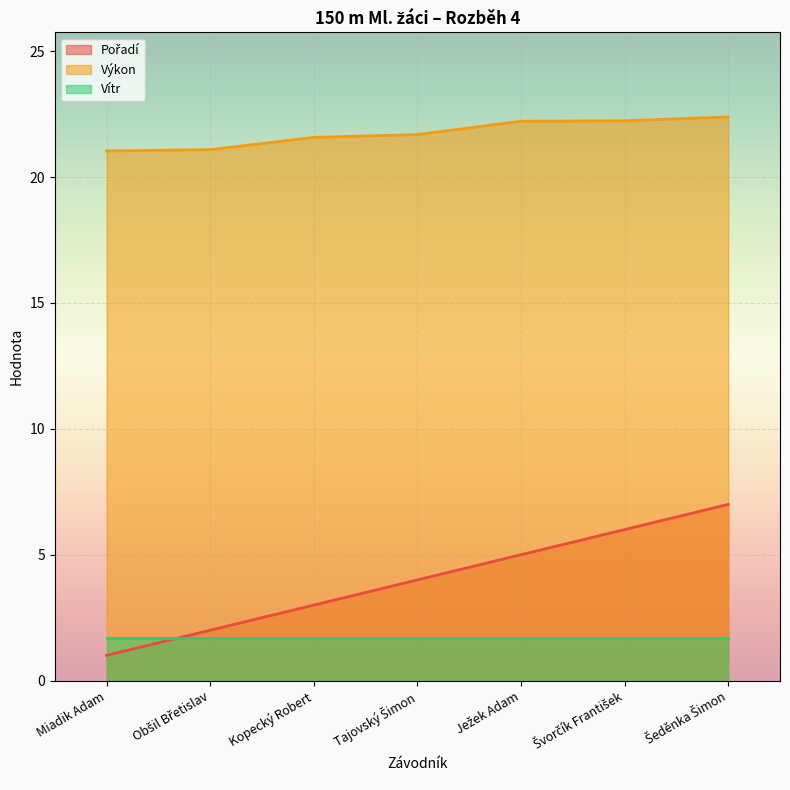

Which series has the largest total across all categories?

Výkon